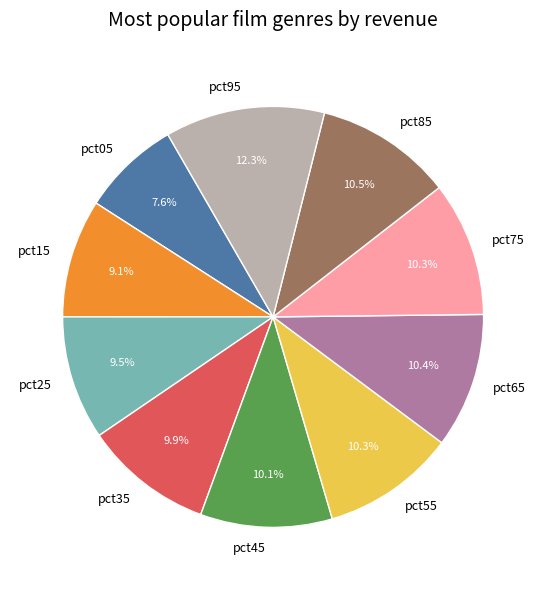

Which has a higher value, pct25 or pct75?

pct75